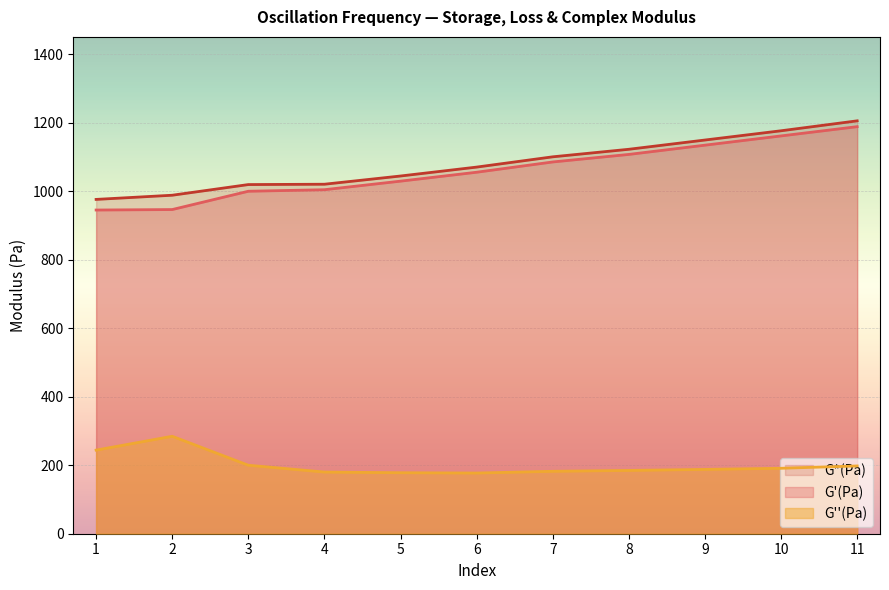

How many lines are shown in the chart?

3